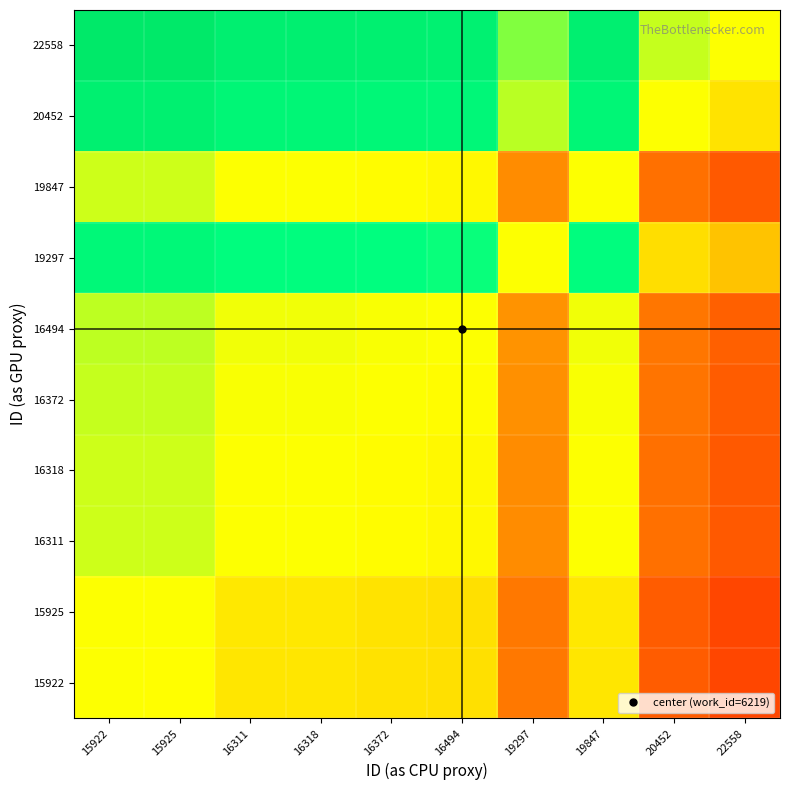

At which category is the sum across all series the highest?

15922